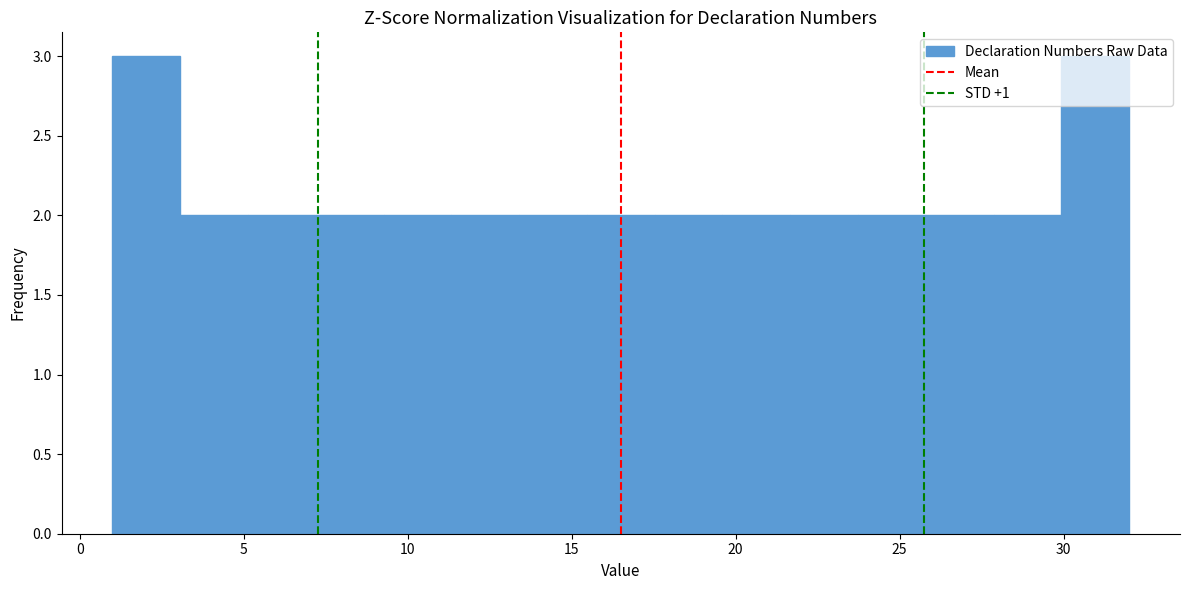

Reading left to right, transcribe this chart: for each bar, give the range it covers on the x-axis and its height. Neither the bar edges nor the heights are printed on the chart, so give them approximately, as read against the axes.

1.0 to 3.0: 3
3.0 to 5.0: 2
5.0 to 7.0: 2
7.0 to 9.5: 2
9.5 to 11.5: 2
11.5 to 13.5: 2
13.5 to 15.5: 2
15.5 to 17.5: 2
17.5 to 19.5: 2
19.5 to 21.5: 2
21.5 to 23.5: 2
23.5 to 26.0: 2
26.0 to 28.0: 2
28.0 to 30.0: 2
30.0 to 32.0: 3